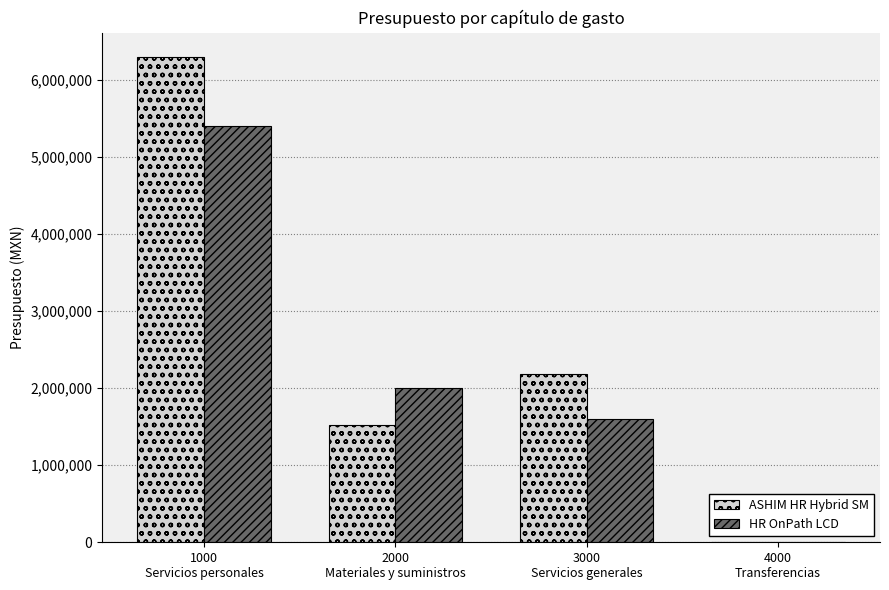

What is the highest value of the HR OnPath LCD series?

5400544